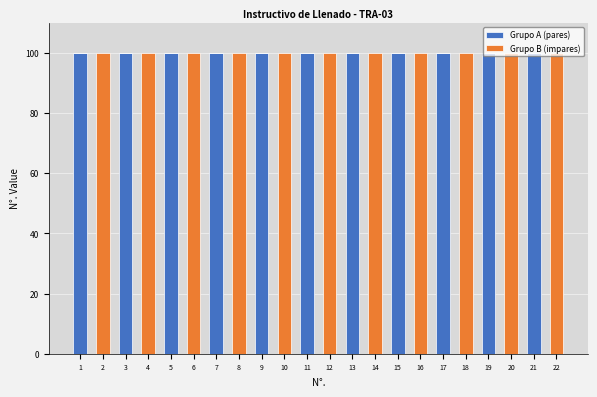

What is the total value across all series at 11?

100